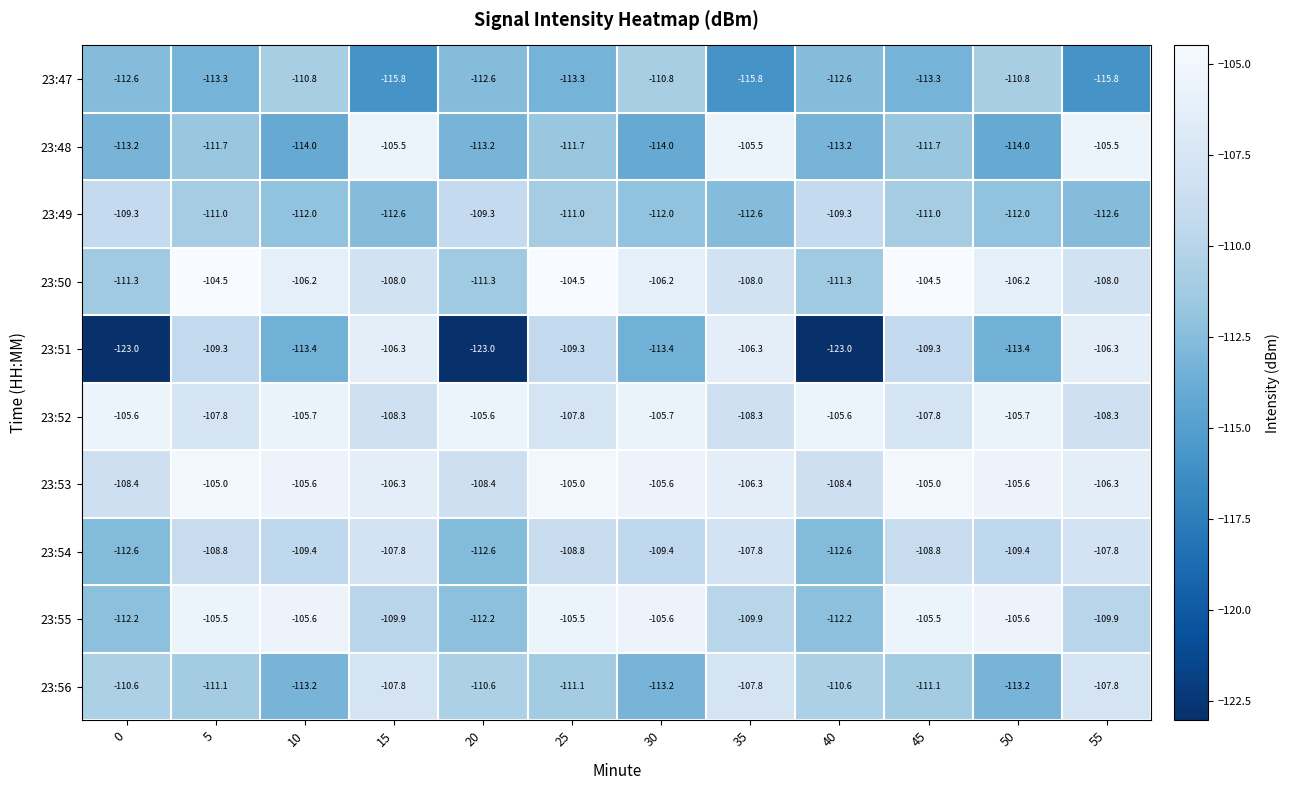

Count the number of data series in this chart.

10